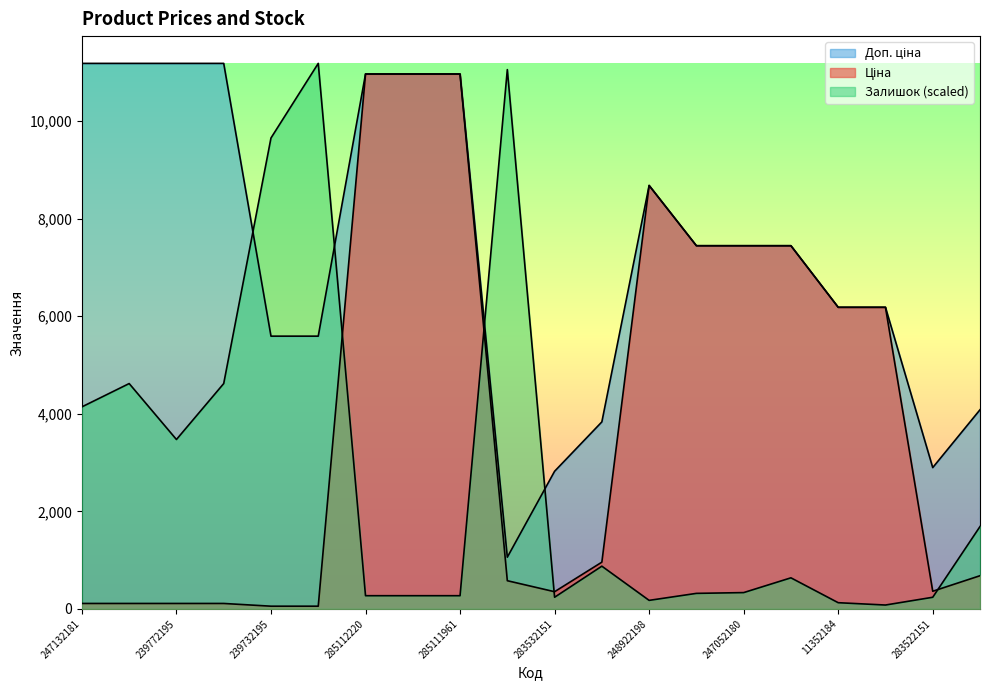

In Залишок, how many points are higher than both neighbors (excluding endpoints)?

5